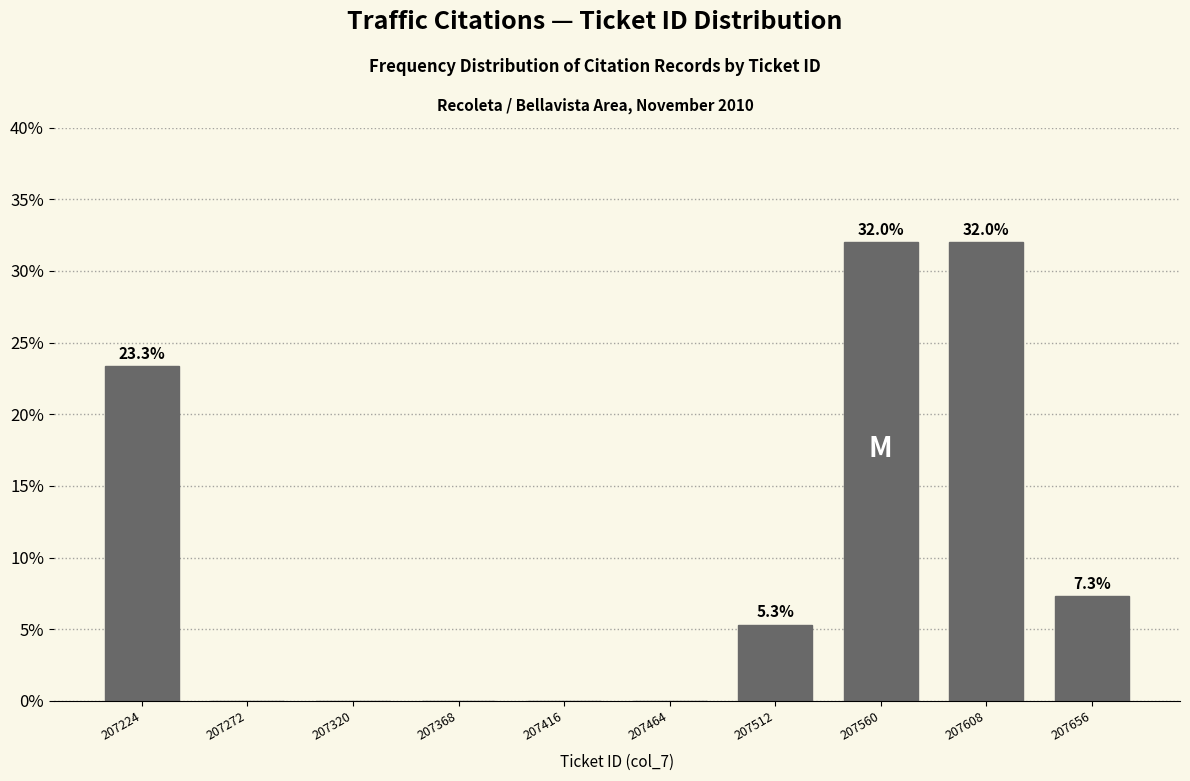

Reading left to right, transcribe all the data shown in this chart.

207224=23.3	207272=0.0	207320=0.0	207368=0.0	207416=0.0	207464=0.0	207512=5.3	207560=32.0	207608=32.0	207656=7.3